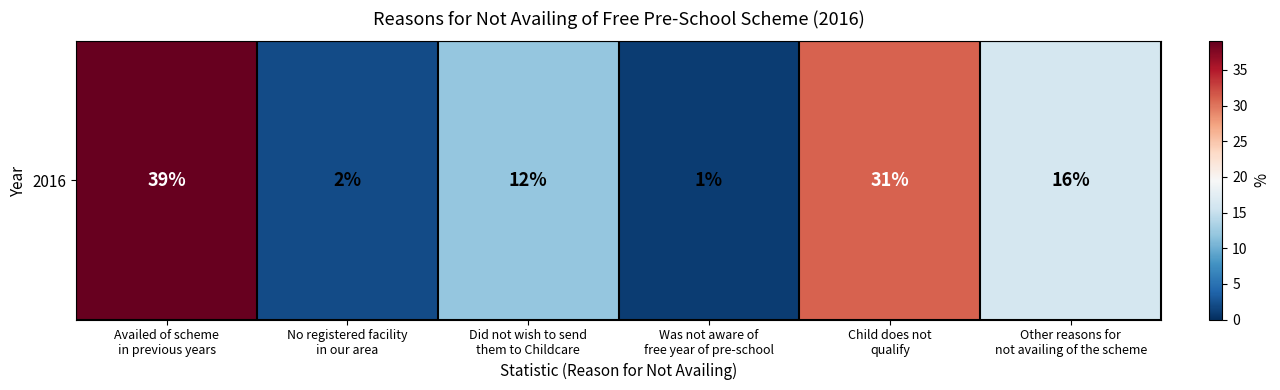

What is the greatest value displayed?

39